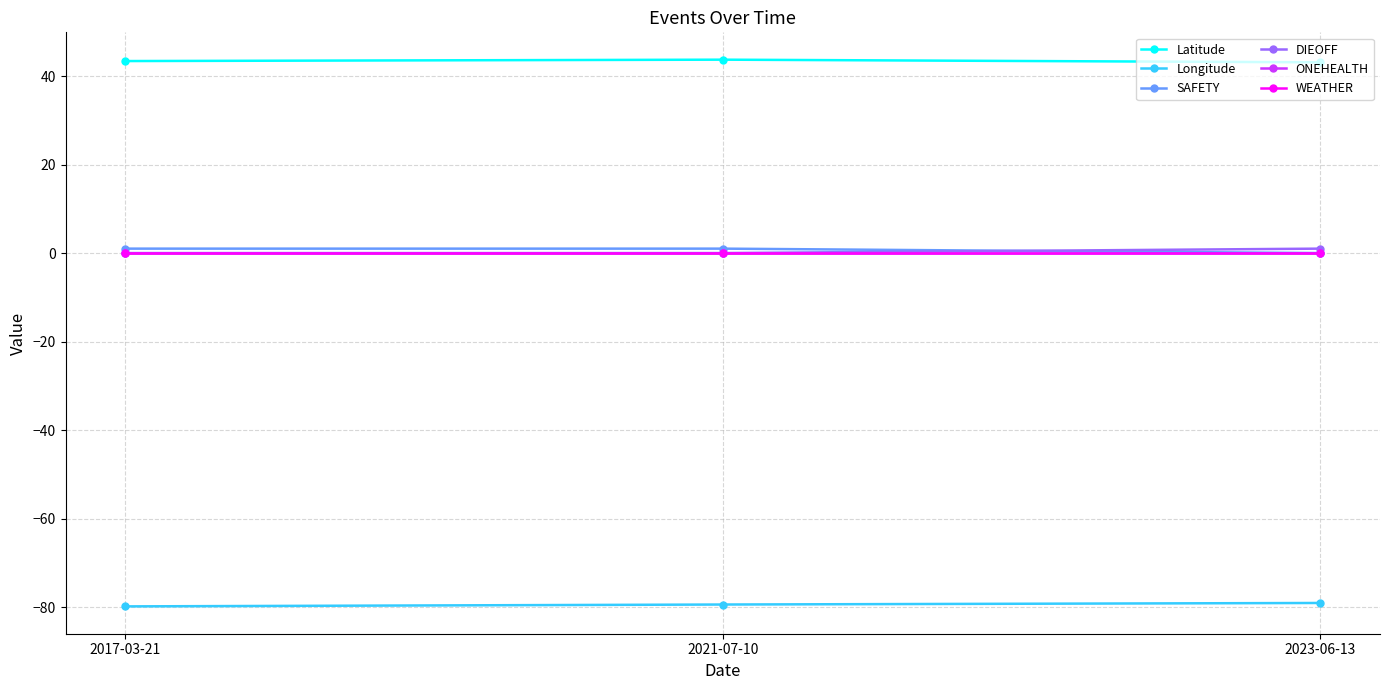

Which category has the lowest value across all series?

2017-03-21